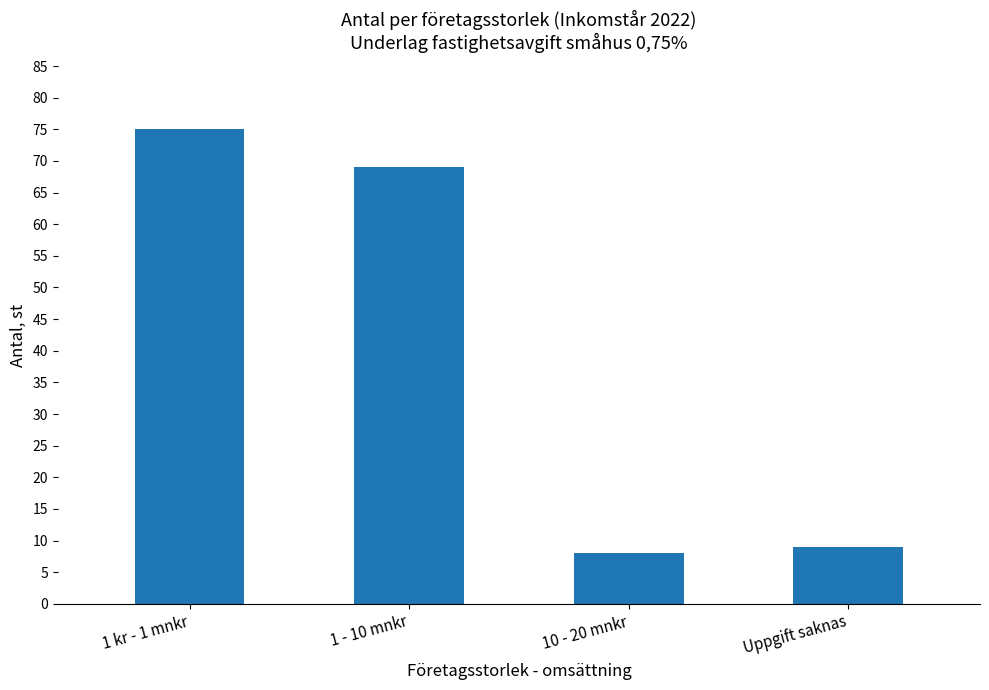

Rank the categories by value from lowest to highest.

10 - 20 mnkr, Uppgift saknas, 1 - 10 mnkr, 1 kr - 1 mnkr